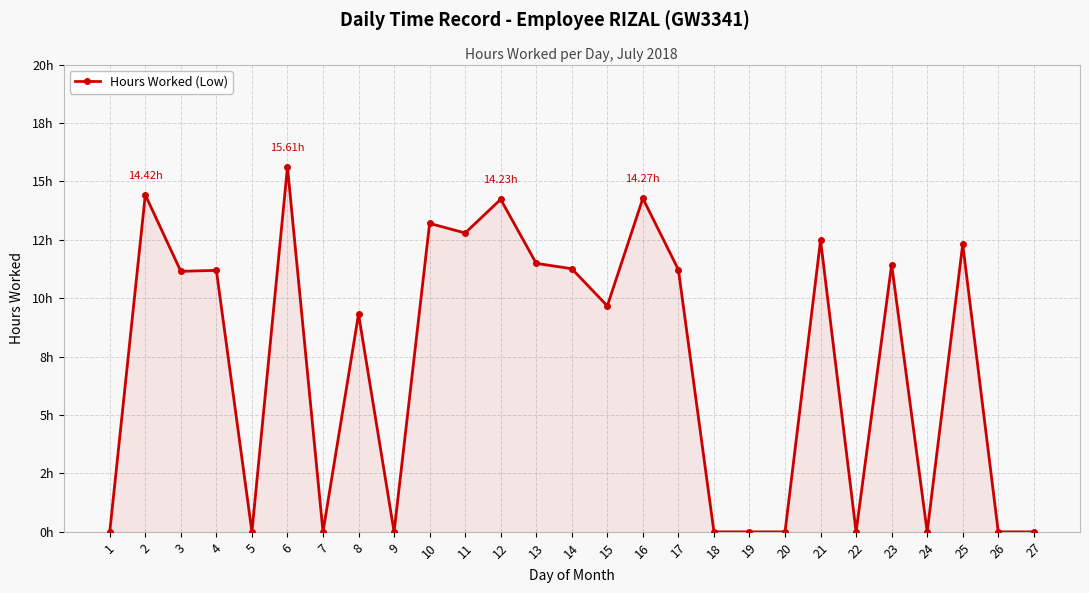

Does the chart have visible grid lines?

Yes